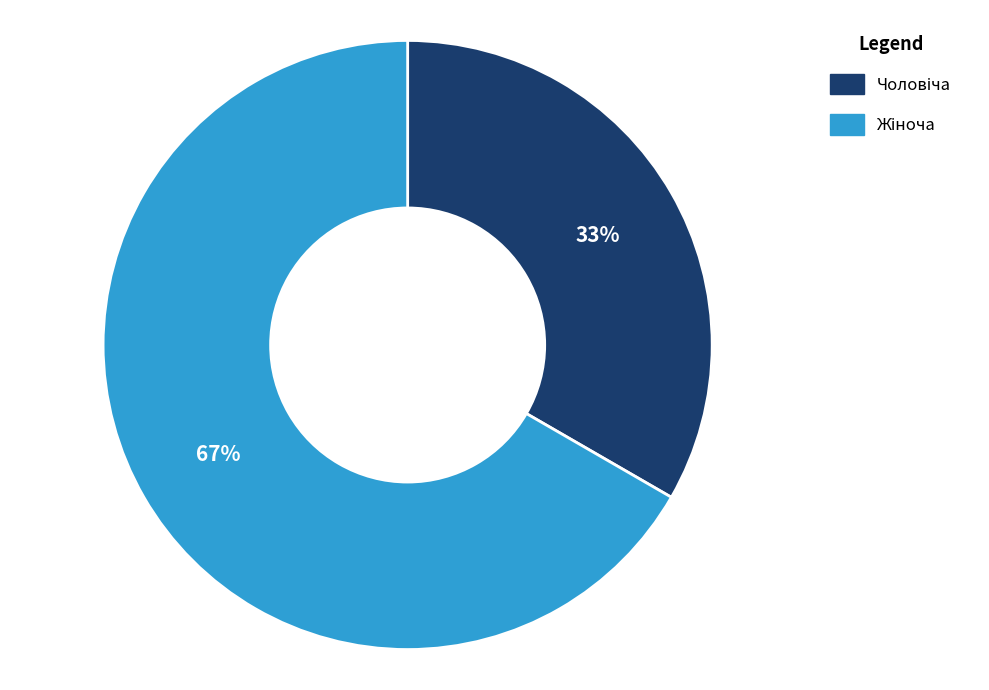

Is there a majority slice in this chart?

Yes